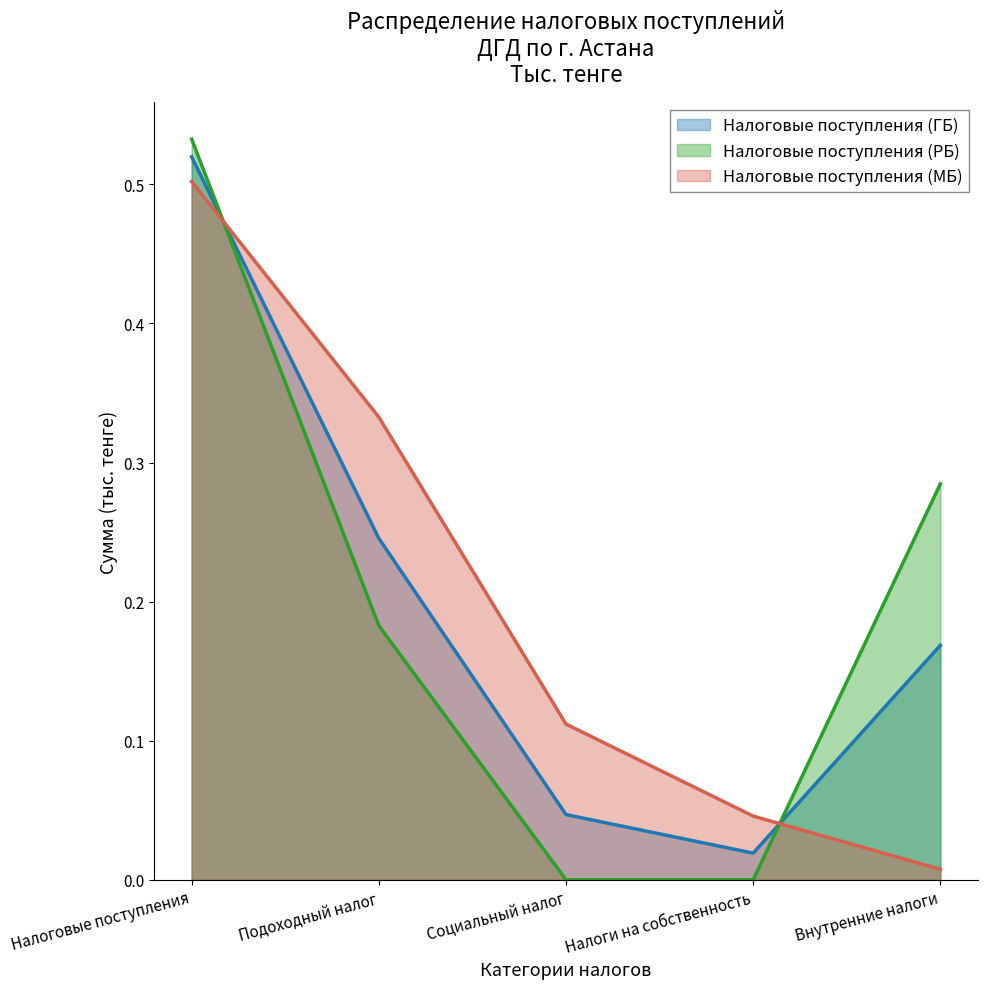

The Налоговые поступления (МБ) series shows 0.1 at Социальный налог. True or false?

False